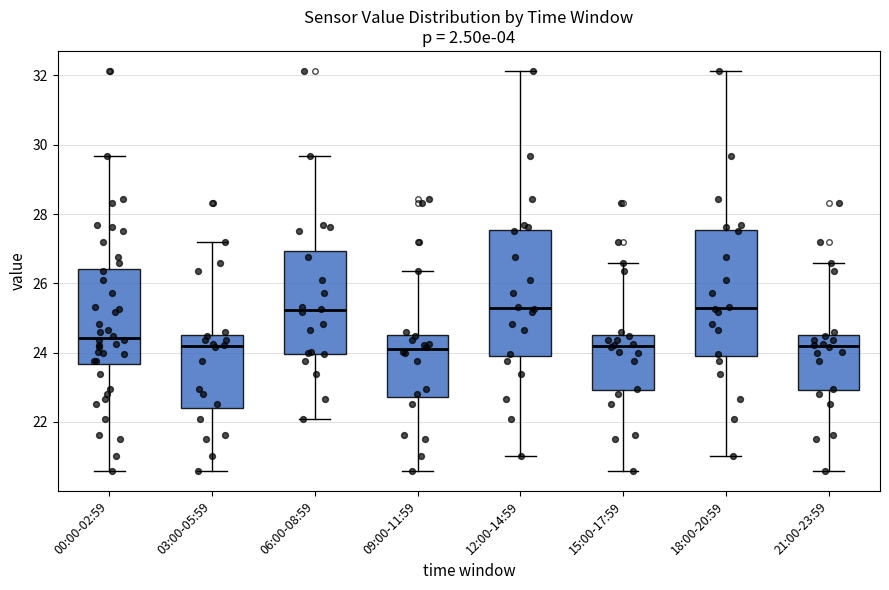

Reading left to right, transcribe this box plot: for each box, give where its median line is, the range the box spans, and where its two whiskers end, as read against the y-axis. The values are not printed on the chart, so give them approximately, as read against the axis.

00:00-02:59: median 24.4, box 23.6 to 26.4, whiskers 20.6 to 29.6
03:00-05:59: median 24.2, box 22.4 to 24.6, whiskers 20.6 to 27.2
06:00-08:59: median 25.2, box 24.0 to 27.0, whiskers 22.0 to 29.6
09:00-11:59: median 24.0, box 22.8 to 24.6, whiskers 20.6 to 26.4
12:00-14:59: median 25.4, box 24.0 to 27.6, whiskers 21.0 to 32.2
15:00-17:59: median 24.2, box 23.0 to 24.6, whiskers 20.6 to 26.6
18:00-20:59: median 25.4, box 24.0 to 27.6, whiskers 21.0 to 32.2
21:00-23:59: median 24.2, box 23.0 to 24.6, whiskers 20.6 to 26.6